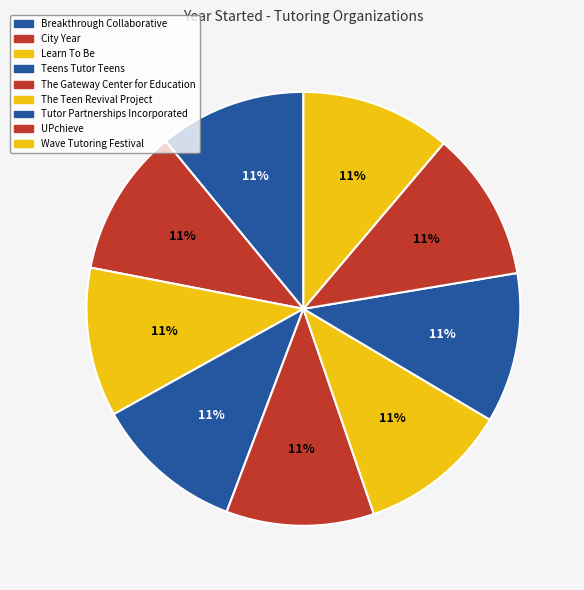

What is the total percentage of Tutor Partnerships Incorporated and Breakthrough Collaborative?

22.1%